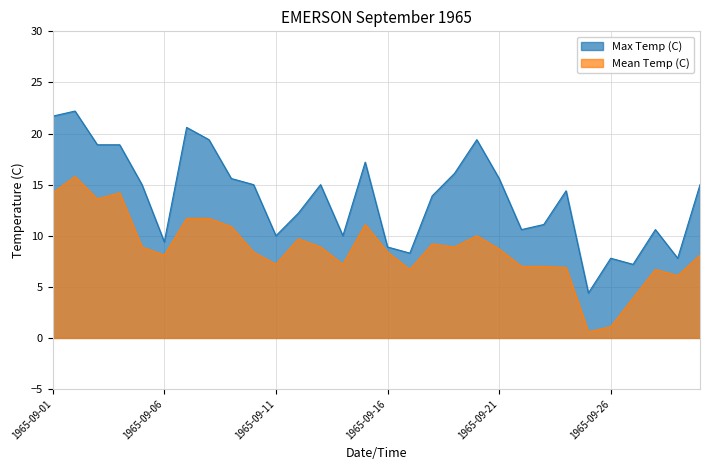

True or false: Mean Temp (C) and Max Temp (C) intersect in this chart.

False